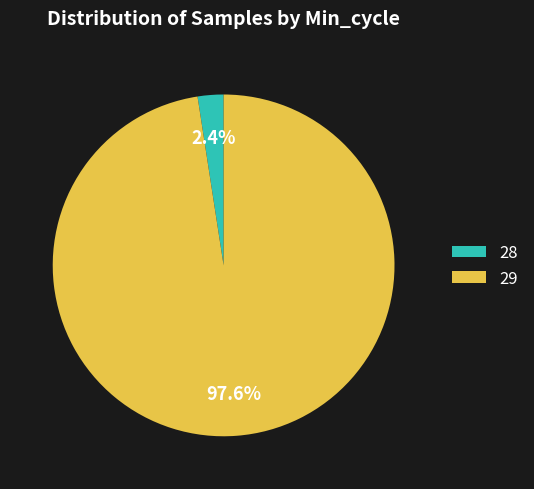

What is the smallest slice in the pie chart?

28